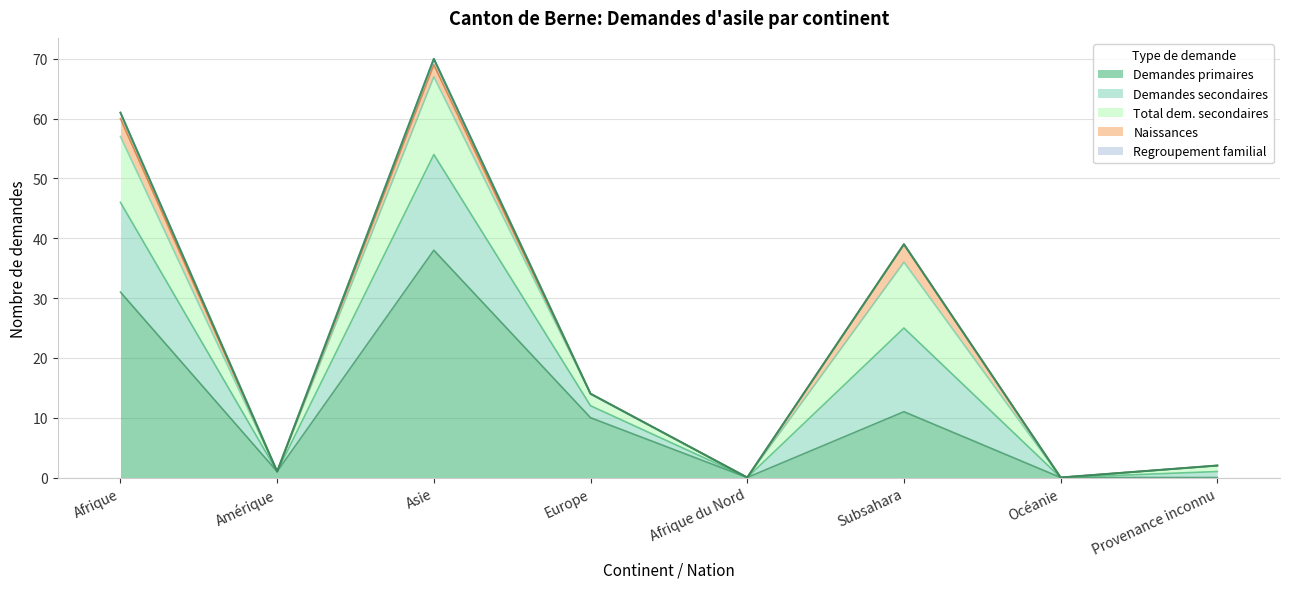

Where does the Total dem. secondaires series first go above 2?

Afrique